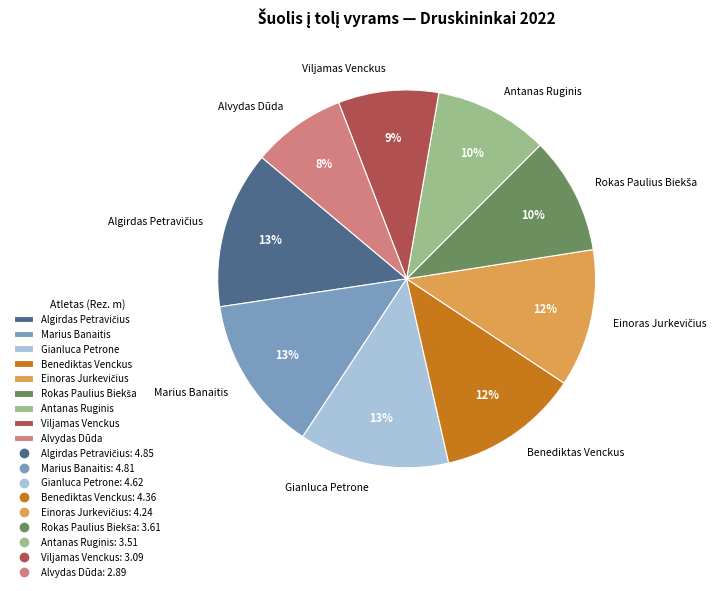

To the nearest percent, what is the difference between the largest and smallest slice percentages?

5%